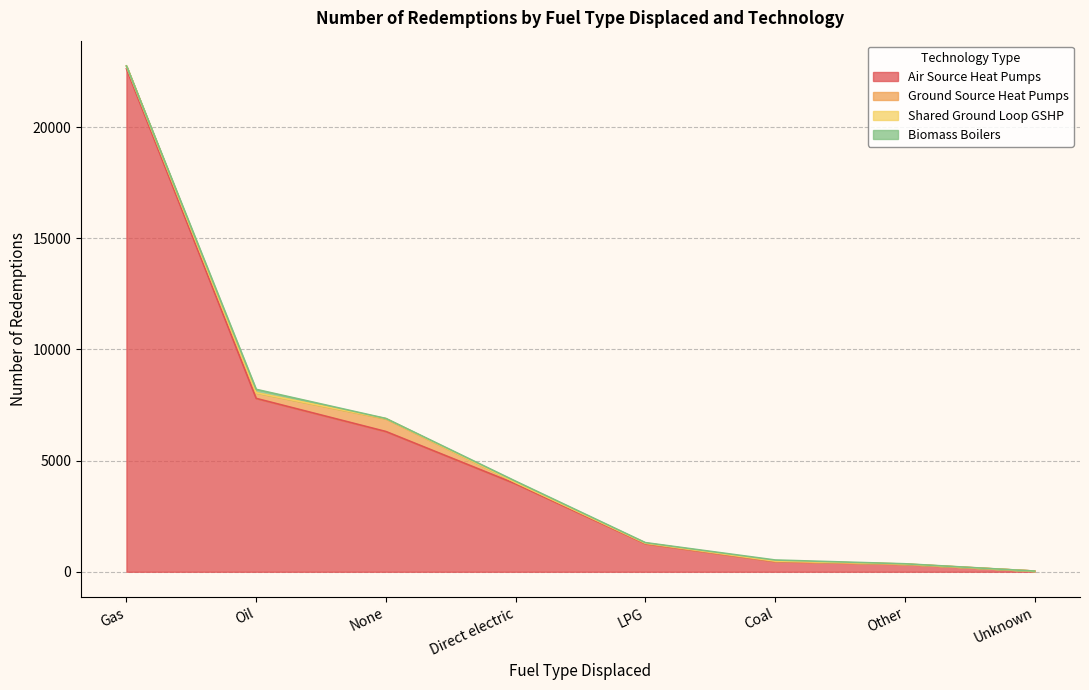

Where is Biomass Boilers nearest to the value 77?

Direct electric